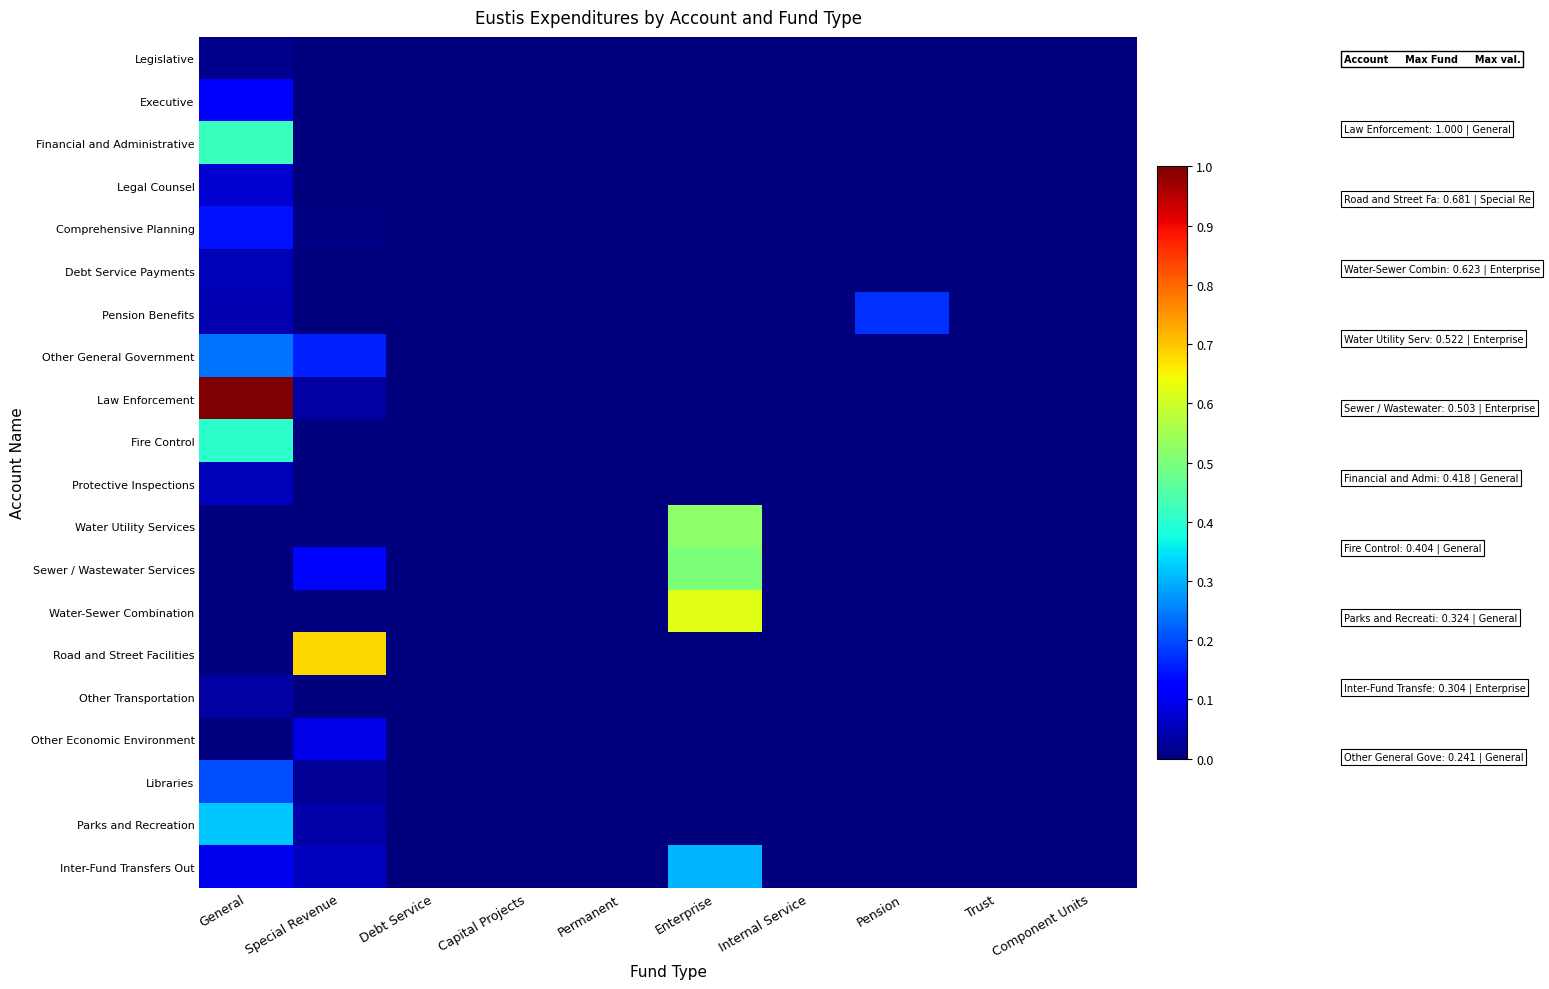

Between Enterprise and Trust, which is larger?

Enterprise